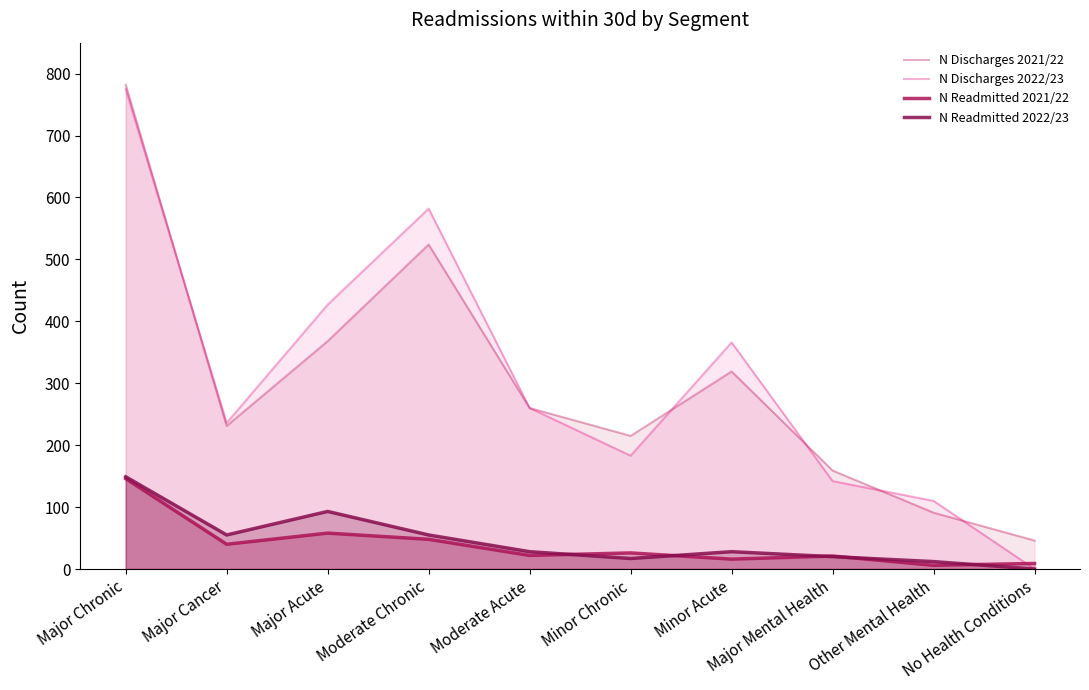

What position from the right is Major Mental Health?

3